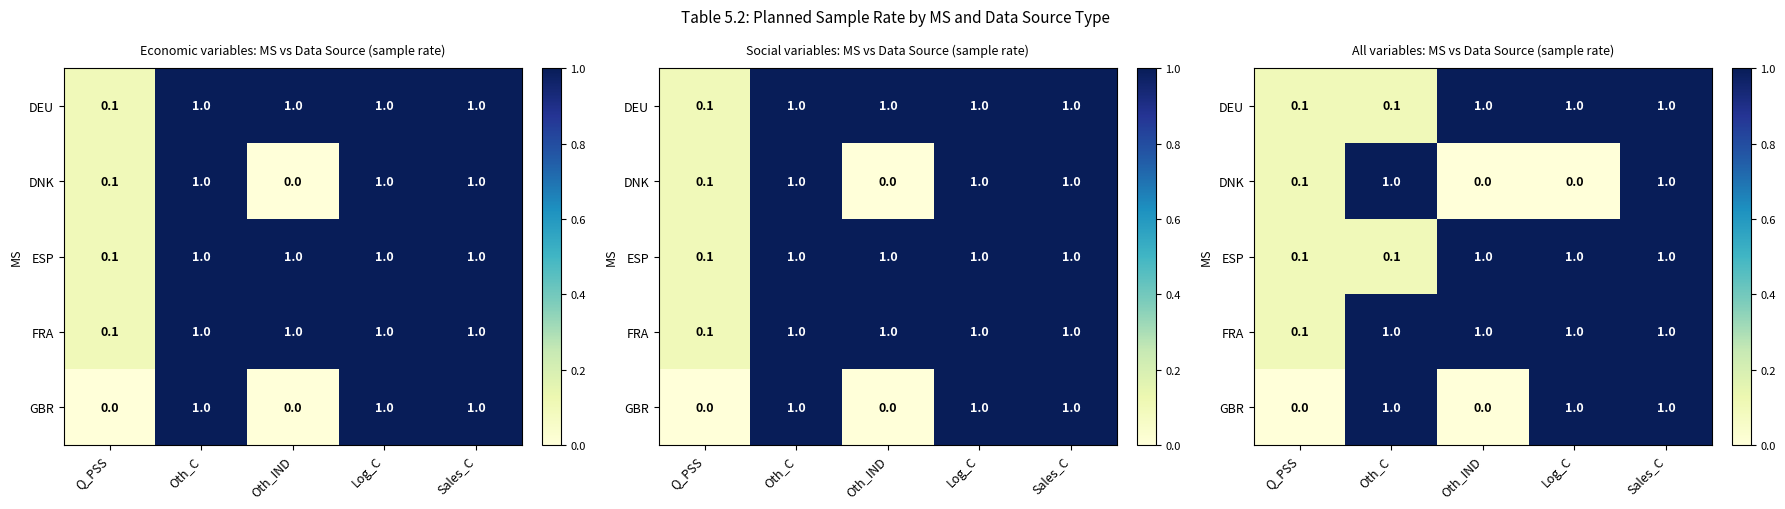

What is the highest value of the FRA series?

1.0